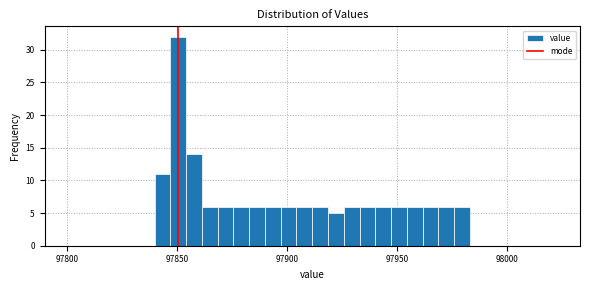

Around what value on the x-axis is the tallest bar? Give the approximate position of its centre, as read against the axis.

97850